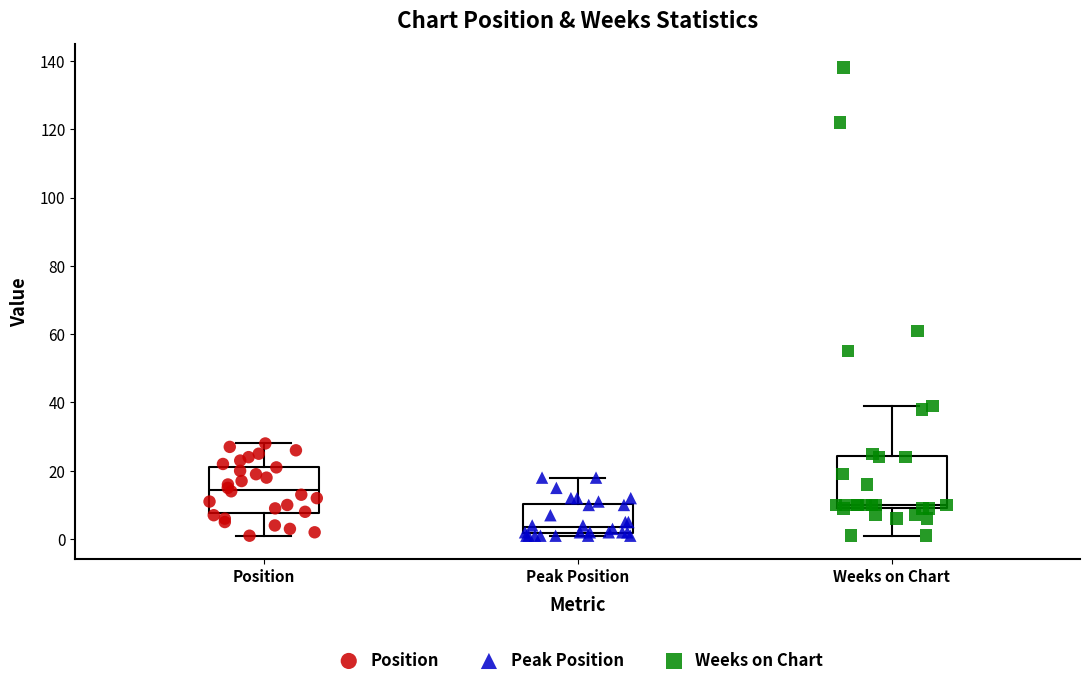

Which box has the highest median line?

Position